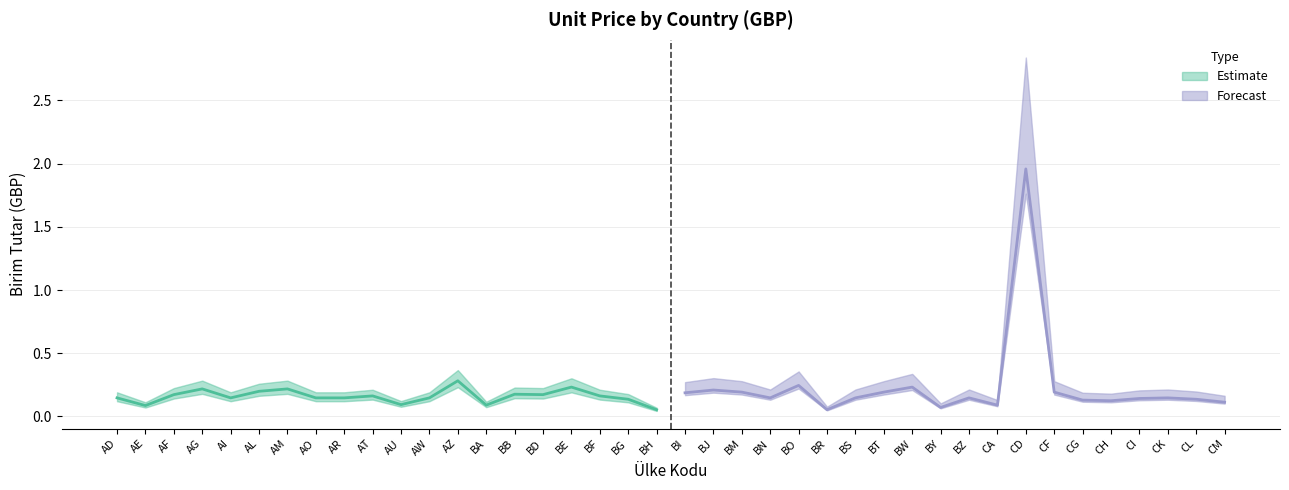

What is the maximum value shown in the chart?

2.0